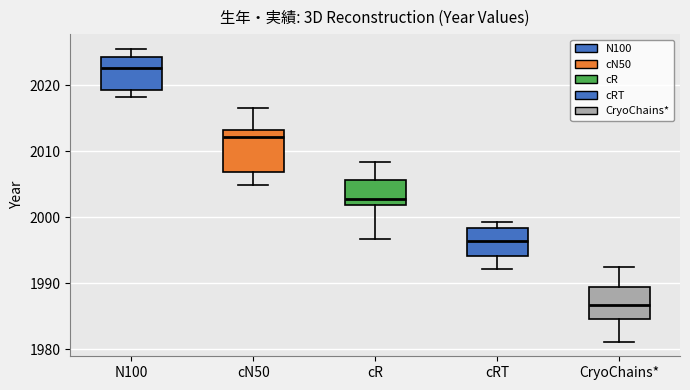

Reading left to right, transcribe this box plot: for each box, give where its median line is, the range the box spans, and where its two whiskers end, as read against the y-axis. The values are not printed on the chart, so give them approximately, as read against the axis.

N100: median 2023, box 2019 to 2024, whiskers 2018 to 2026
cN50: median 2012, box 2007 to 2013, whiskers 2005 to 2017
cR: median 2003, box 2002 to 2006, whiskers 1997 to 2008
cRT: median 1996, box 1994 to 1998, whiskers 1992 to 1999
CryoChains*: median 1987, box 1985 to 1989, whiskers 1981 to 1992